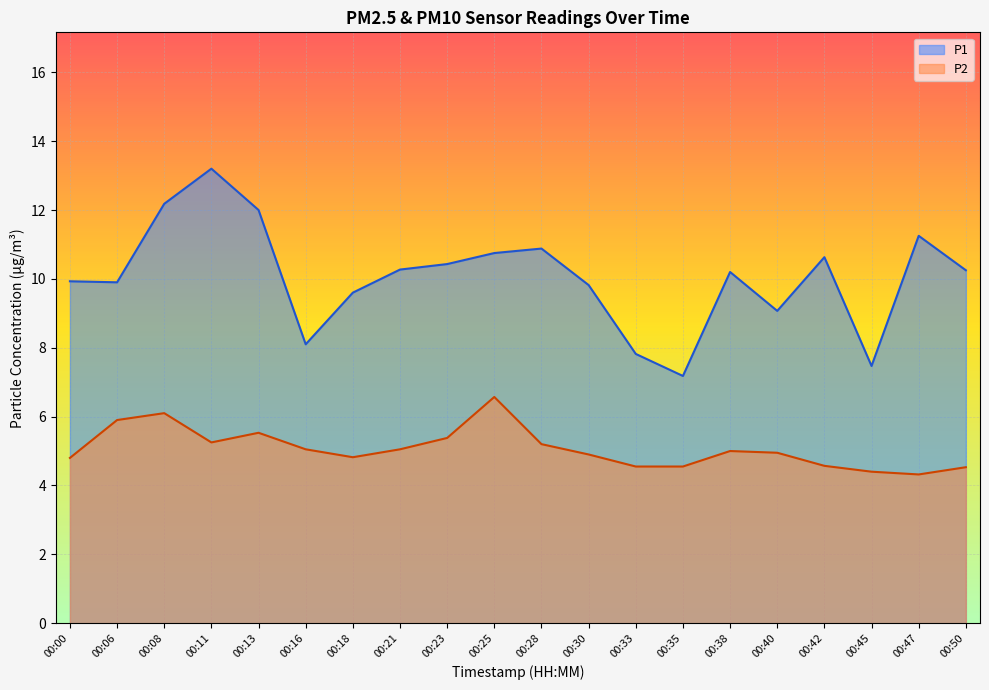

Is the value of P2 at 00:47 greater than the value of P1 at 00:25?

No